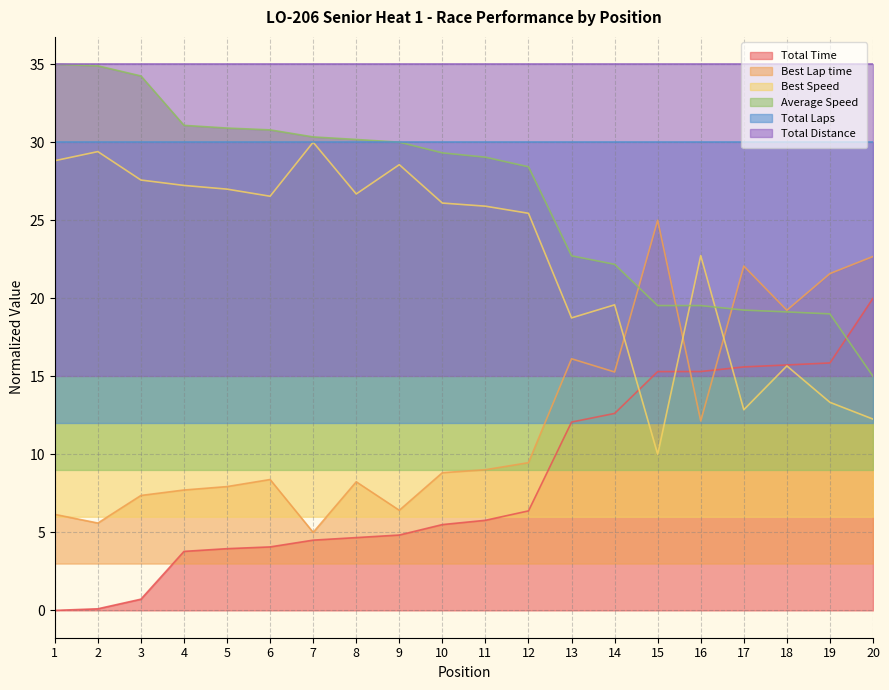

What is the average value of the Total Time series?

8.3